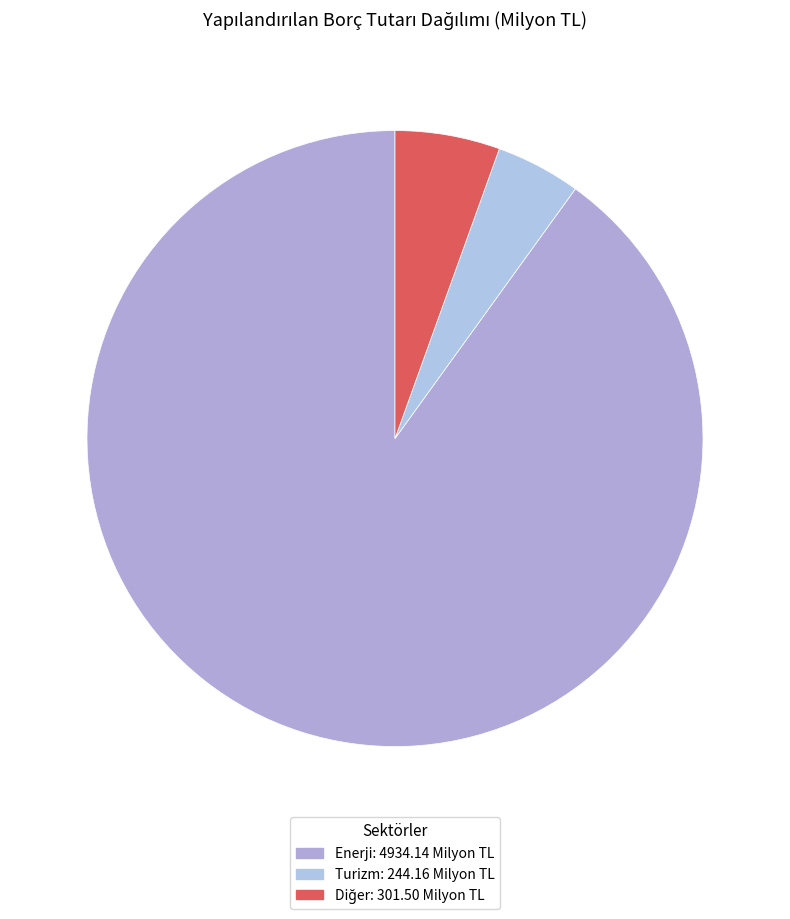

Combined, do Turizm and Enerji account for over 50%?

Yes